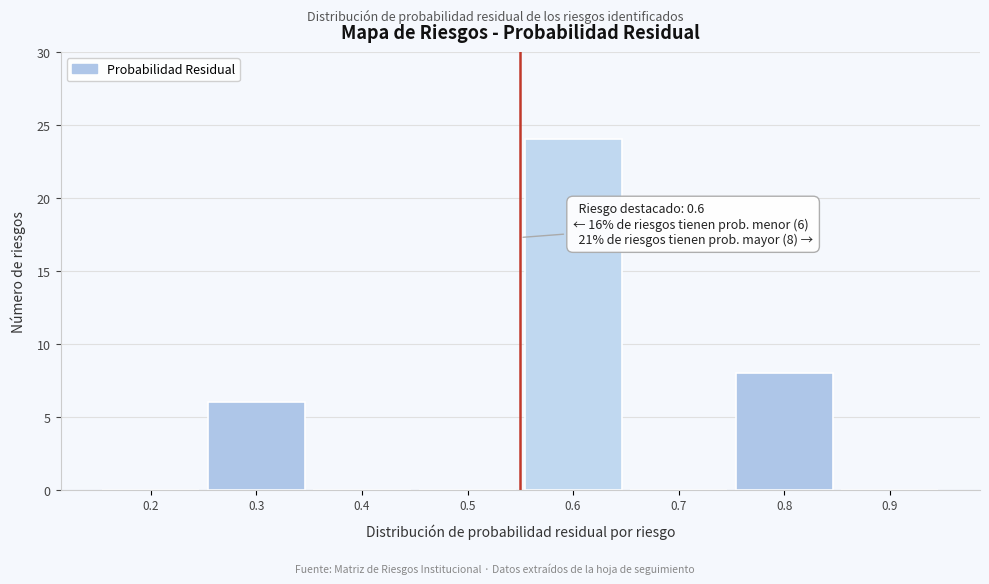

Reading right to left, what are all the values shown in this chart?

0.9=0	0.8=8	0.7=0	0.6=24	0.5=0	0.4=0	0.3=6	0.2=0